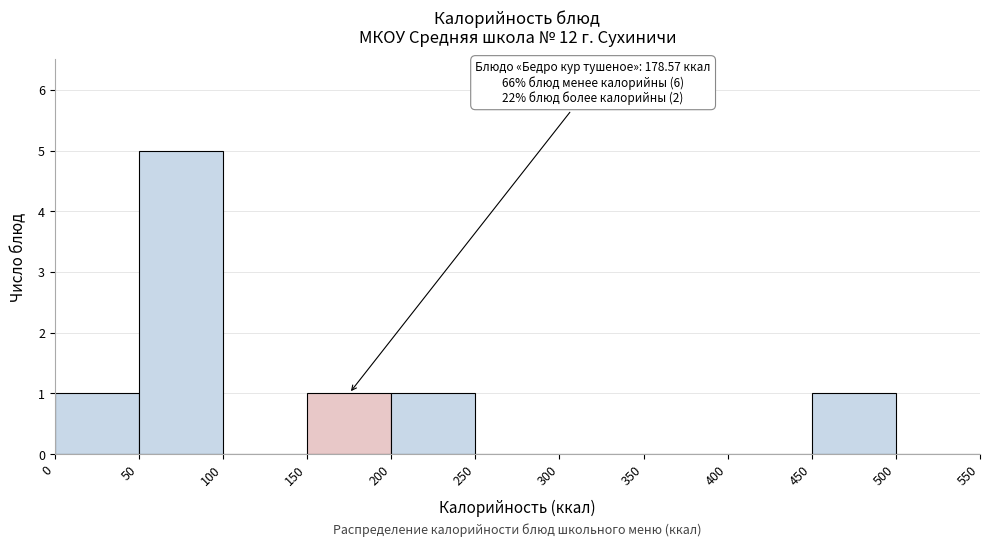

Over which range of the x-axis is the bar tallest?

50 to 100